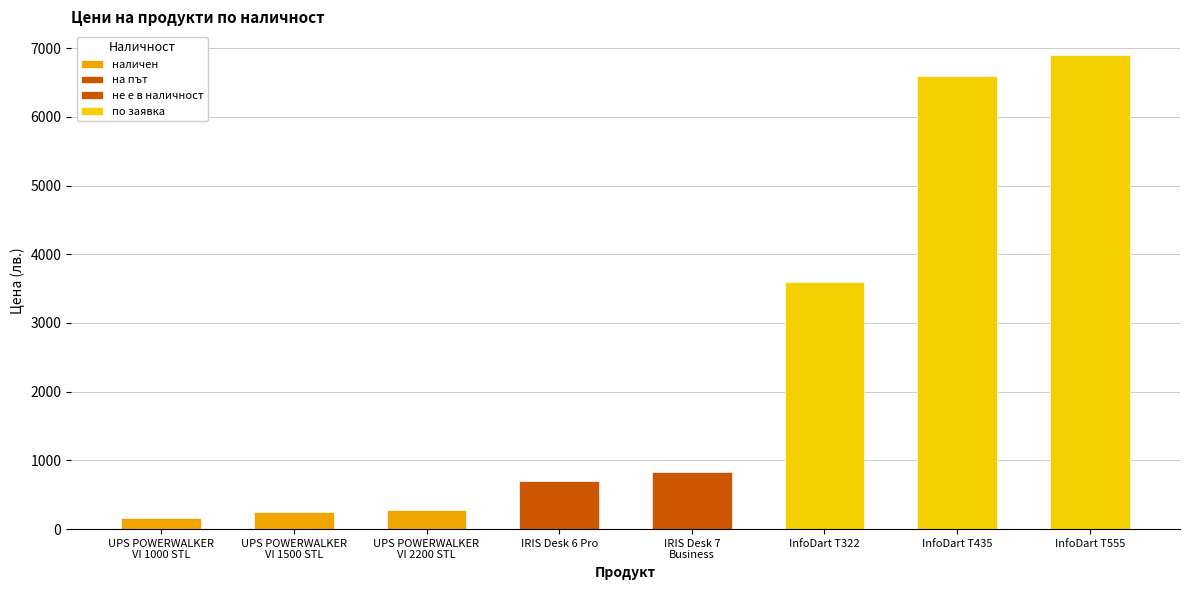

Between UPS POWERWALKER
VI 1500 STL and InfoDart T555, which series saw the biggest shift?

по заявка